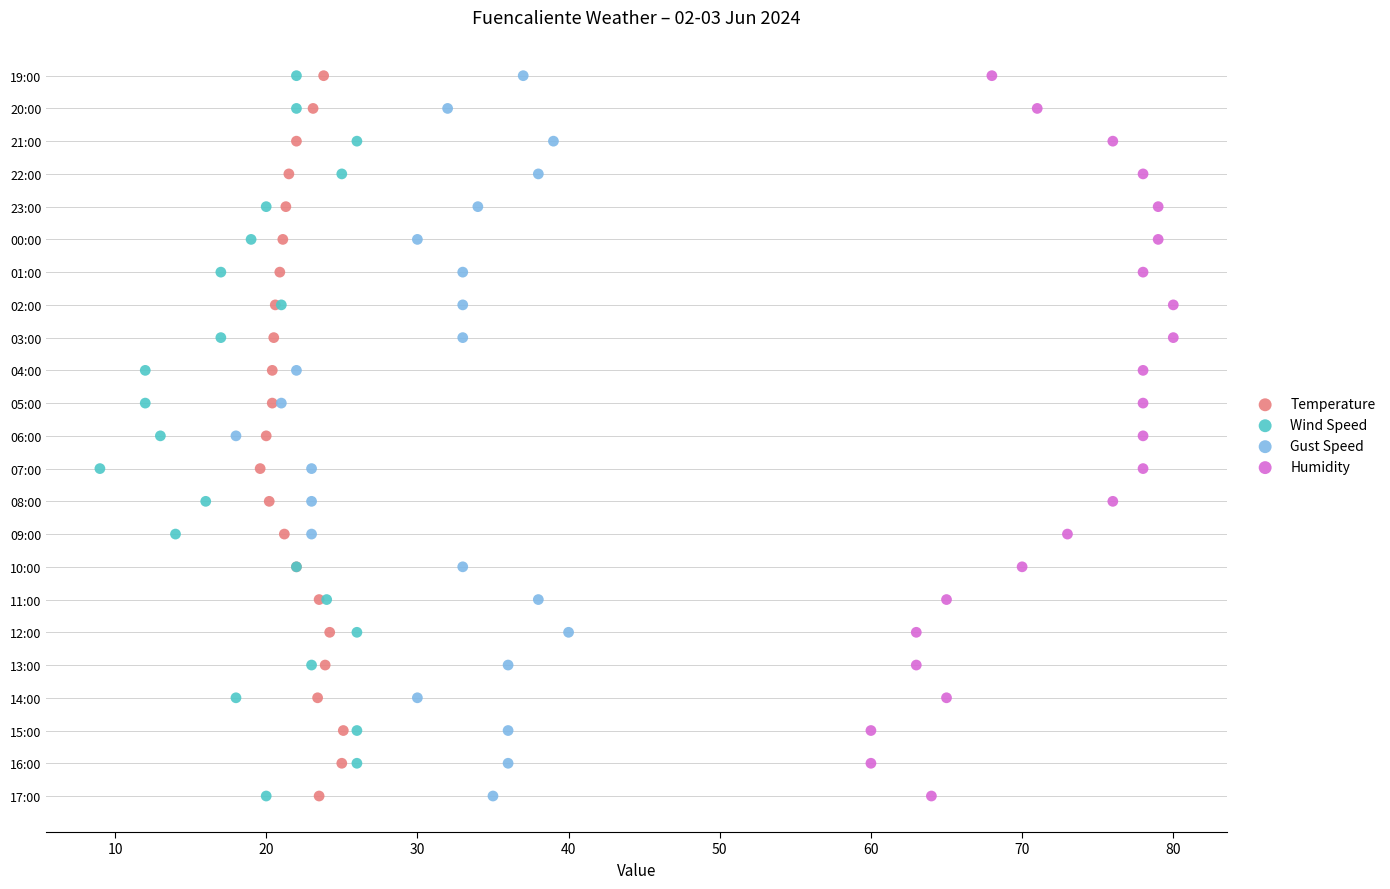

What are all the series names shown in the legend?

Temperature, Wind Speed, Gust Speed, Humidity